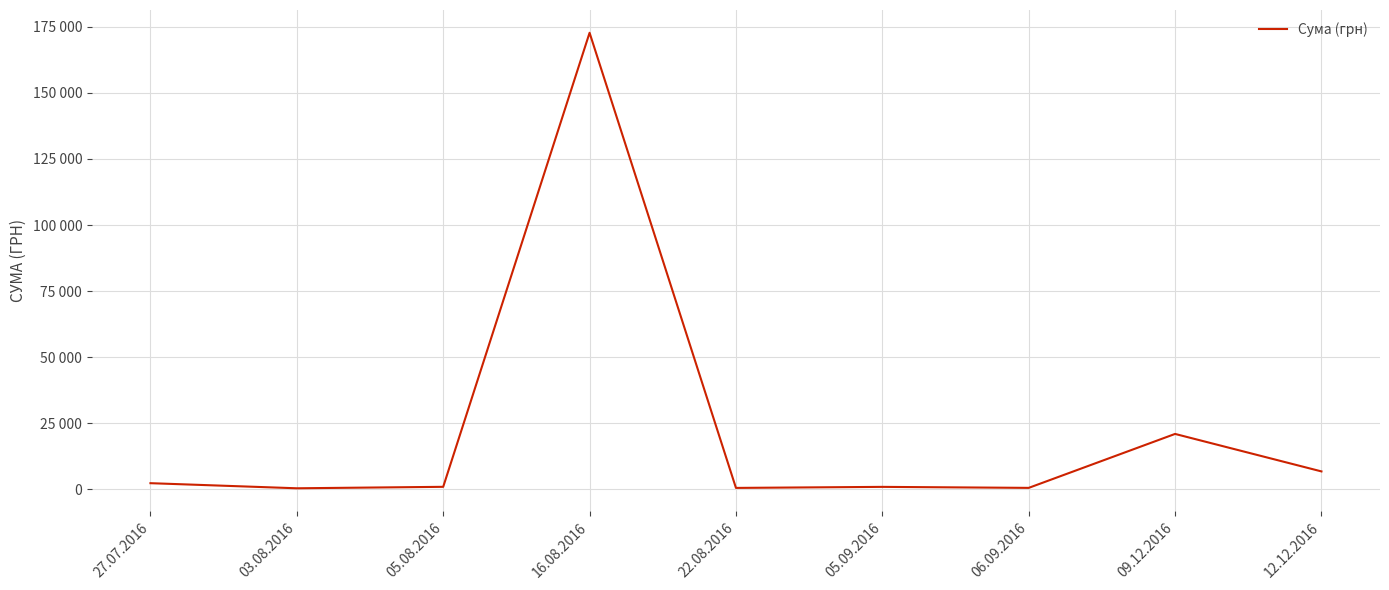

At which label does the data first exceed 997?

27.07.2016